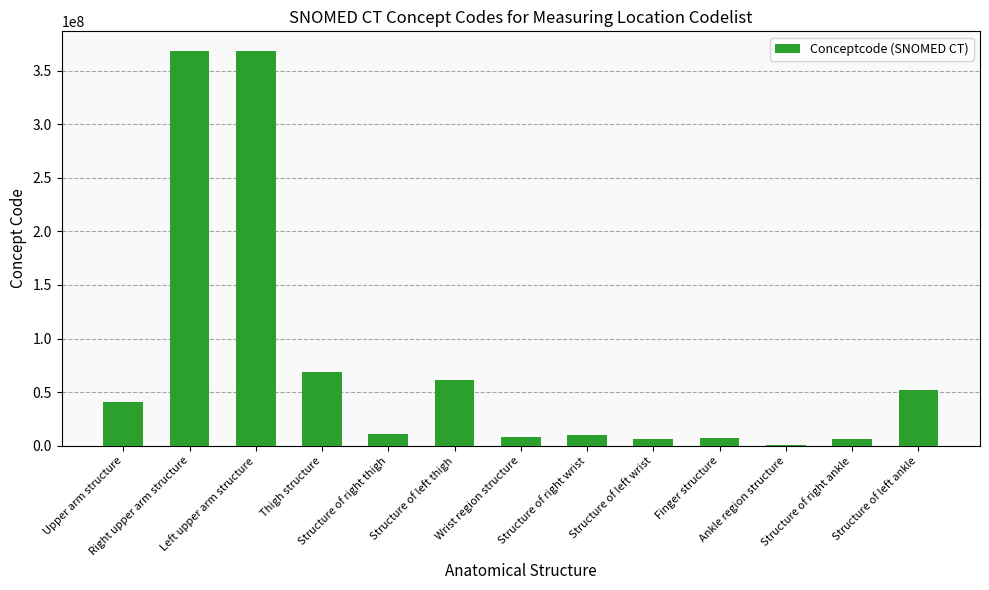

What is the sum of all values?

1008496052